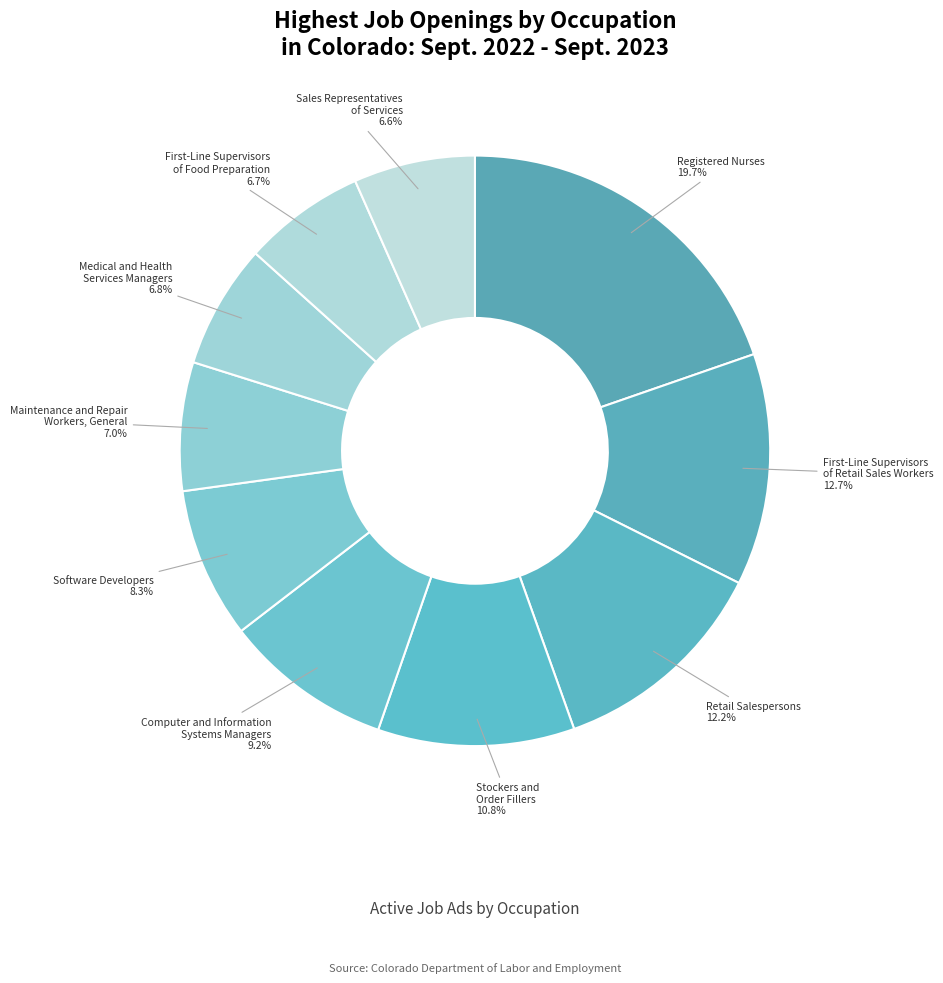

To the nearest percent, what percentage of the pie is Software Developers?

8%